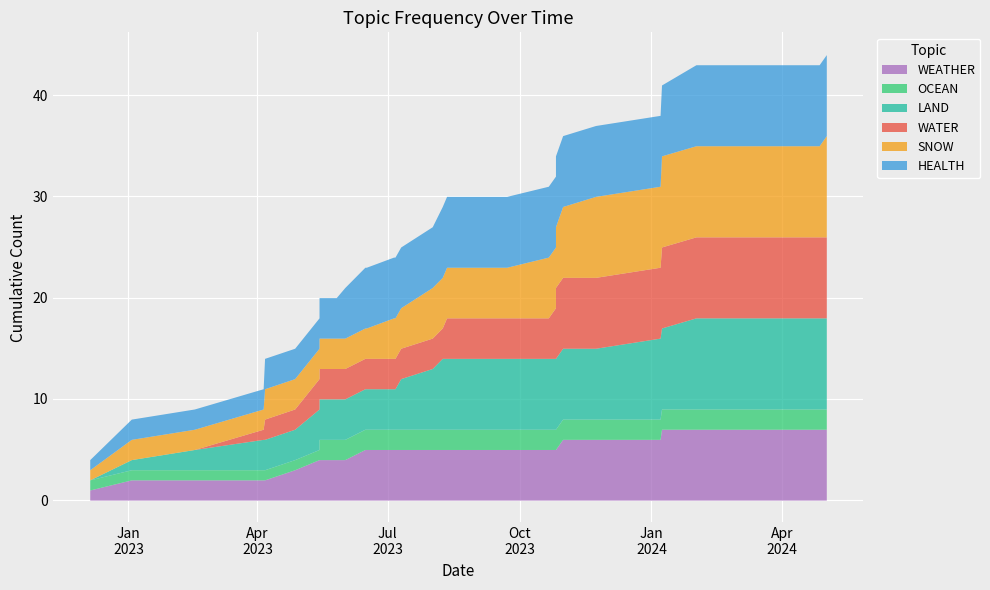

Which series changed the most between 2023-04-27 and 2023-05-26?

WEATHER